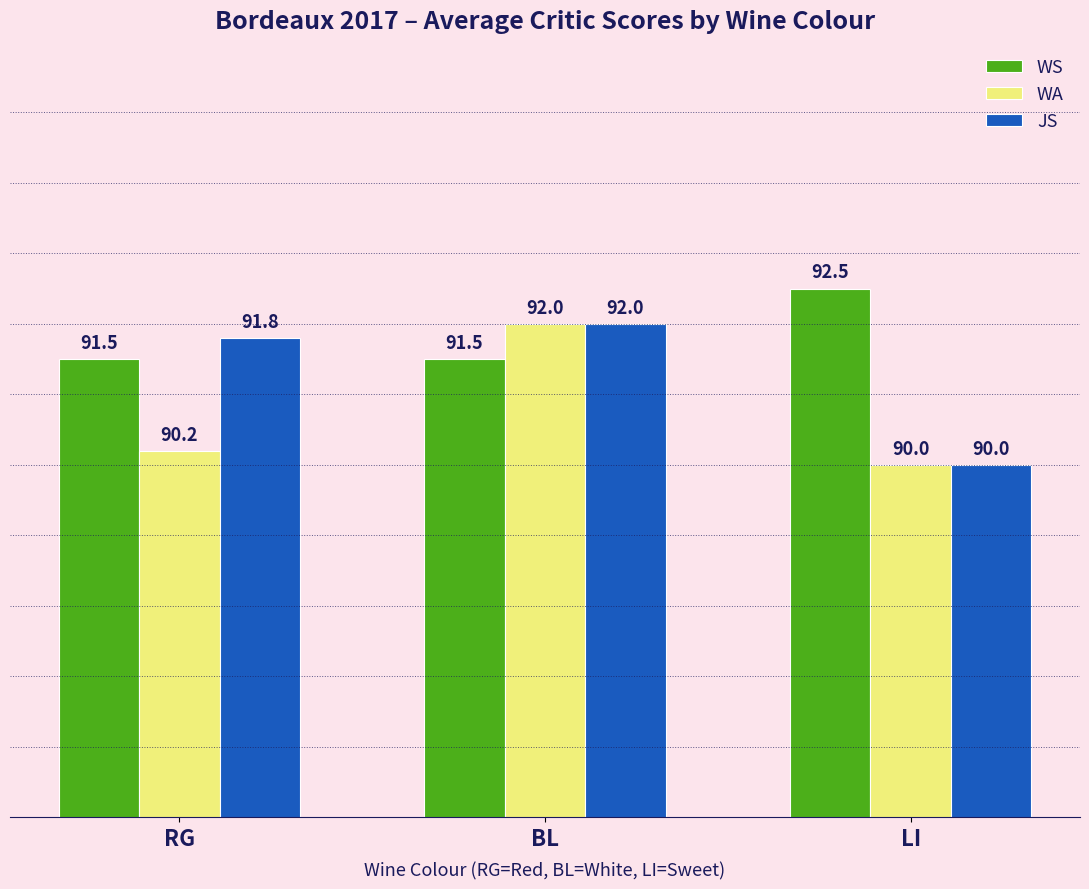

What is the minimum value shown in the chart?

90.0